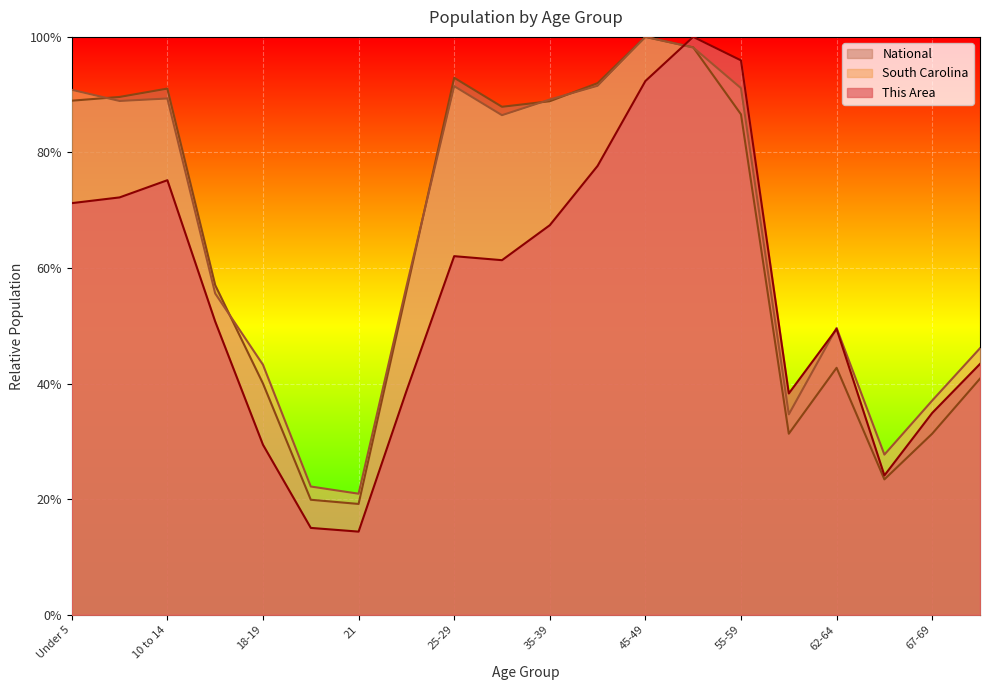

What is the sum of all South Carolina values?

13.1